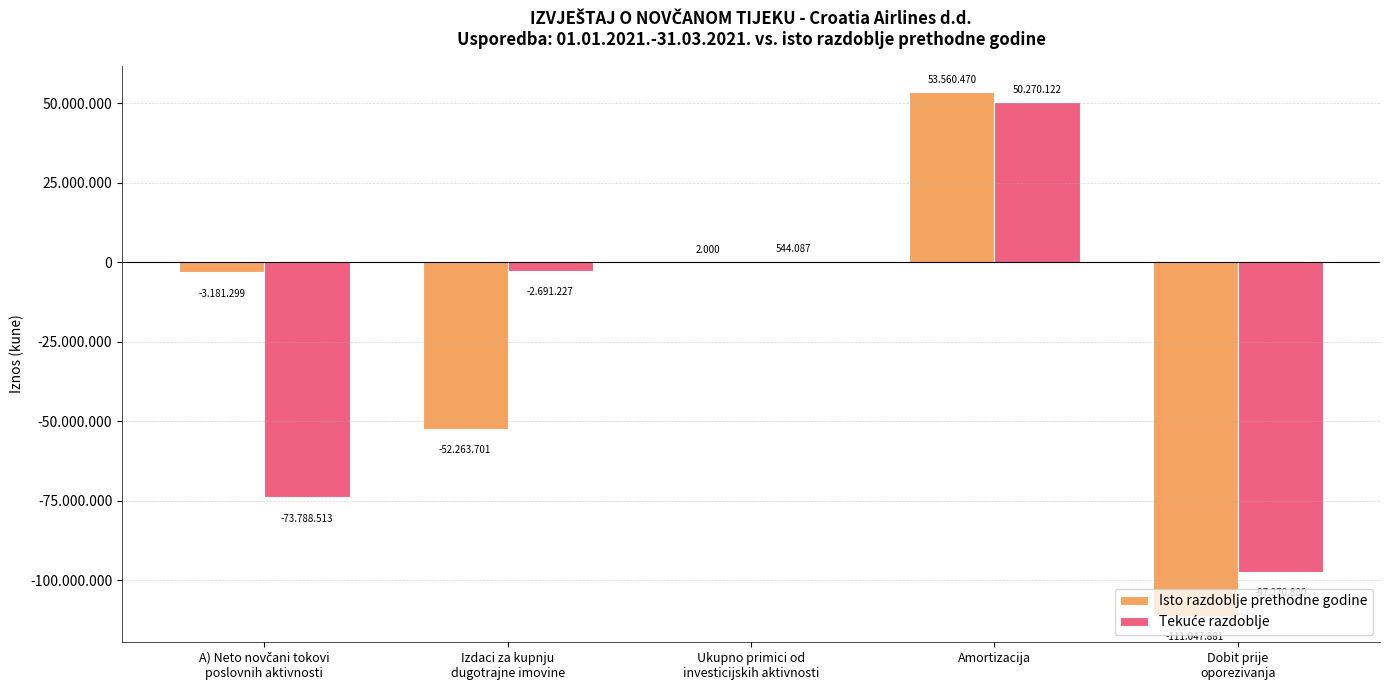

Which series has the largest total across all categories?

Isto razdoblje prethodne godine